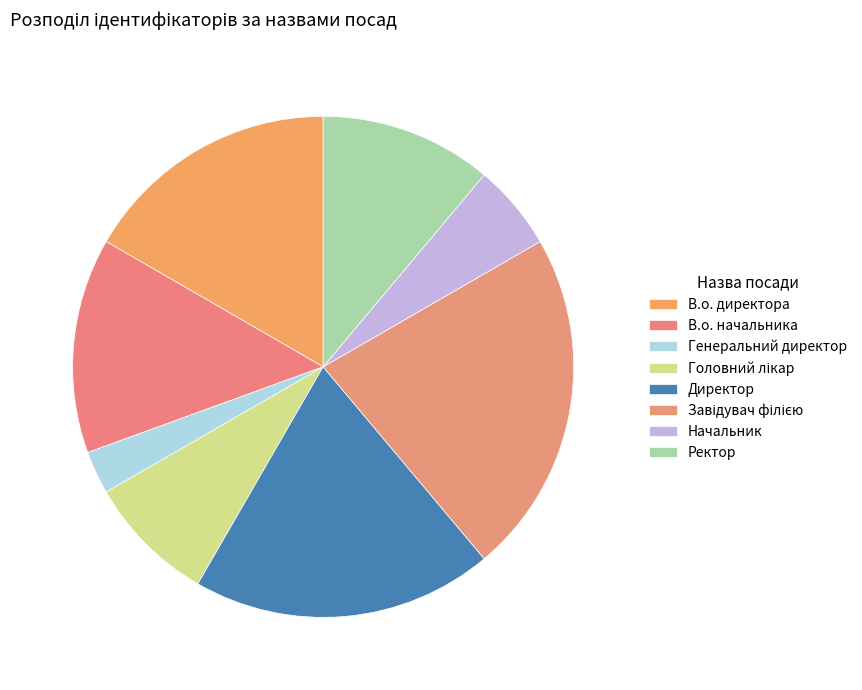

What is the smallest slice in the pie chart?

Генеральний директор